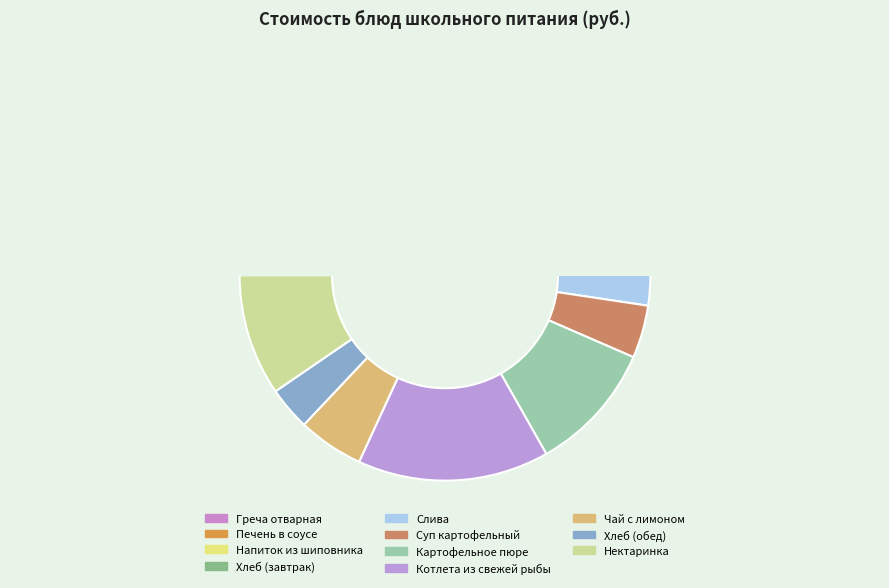

To the nearest percent, what is the difference between the largest and smallest slice percentages?

16%